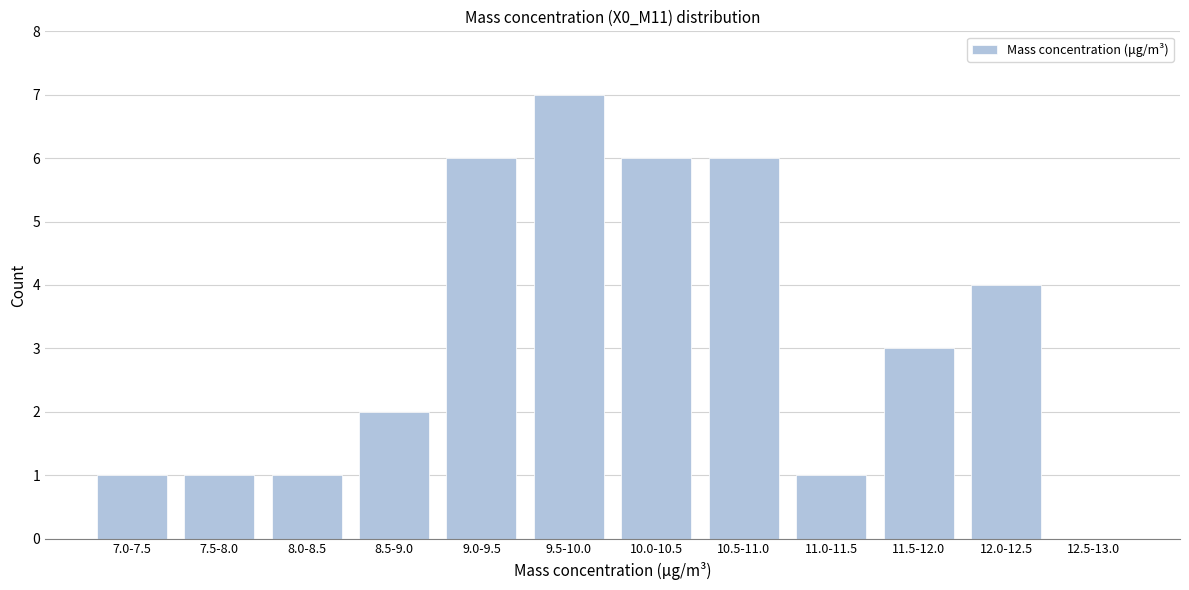

Reading right to left, extract all data points from this chart.

12.5-13.0=0	12.0-12.5=4	11.5-12.0=3	11.0-11.5=1	10.5-11.0=6	10.0-10.5=6	9.5-10.0=7	9.0-9.5=6	8.5-9.0=2	8.0-8.5=1	7.5-8.0=1	7.0-7.5=1